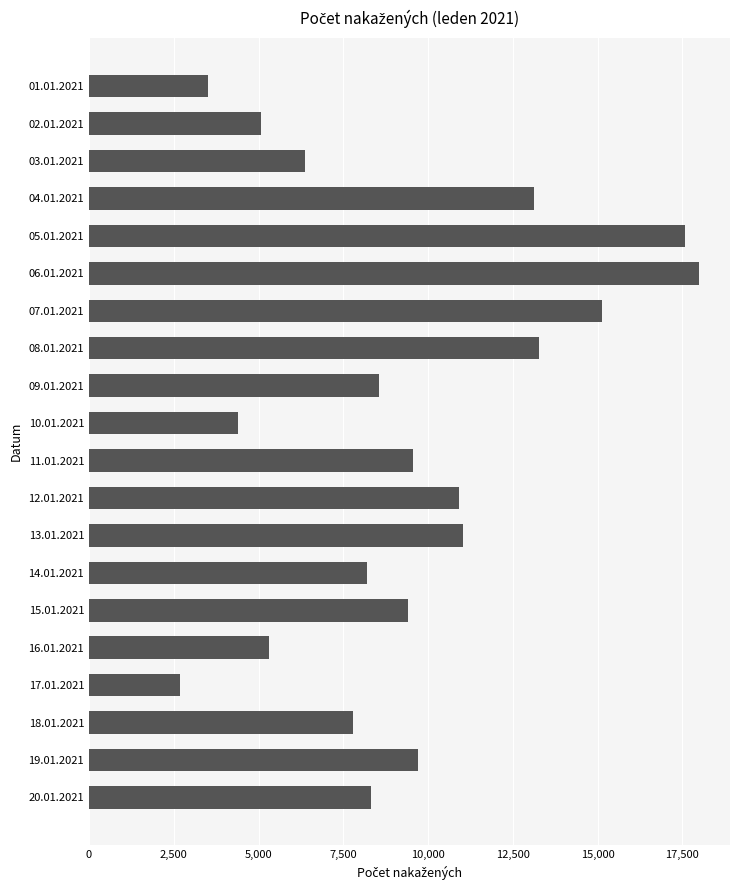

What is the change in value from 02.01.2021 to 20.01.2021?

+3238